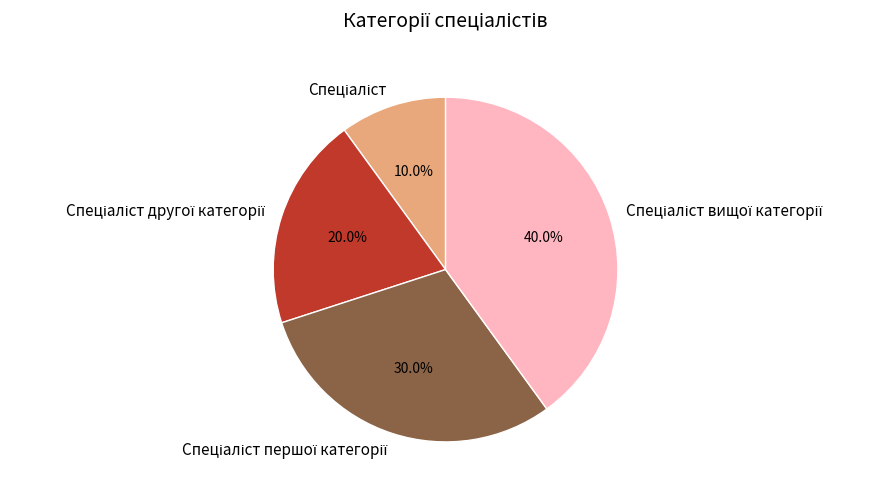

Does any single category account for the majority?

No